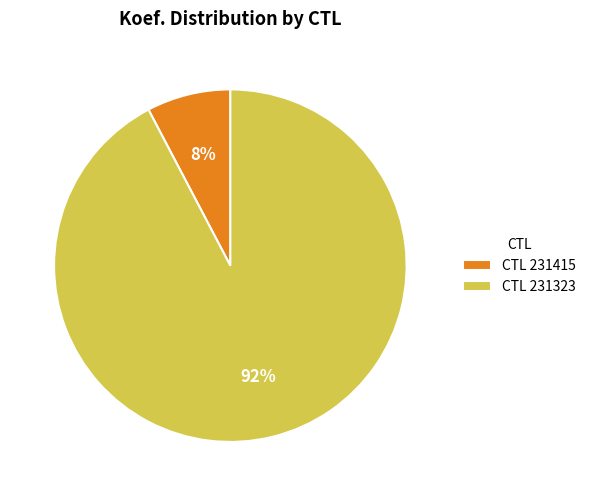

Do CTL 231323 and CTL 231415 together represent more than half of the pie?

Yes